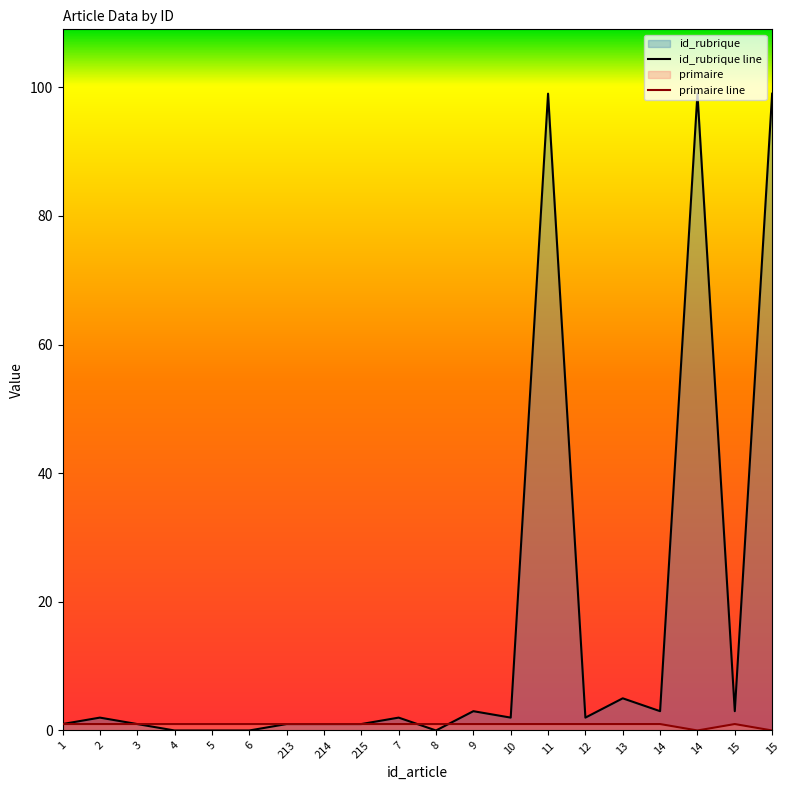

How many lines are shown in the chart?

2